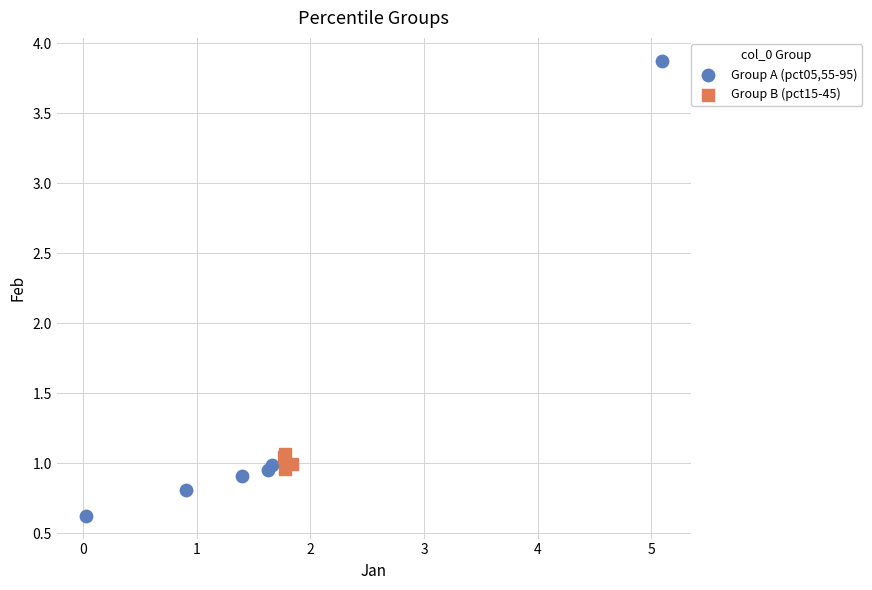

Which series contains the highest Y value?

Group A (pct05,55-95)